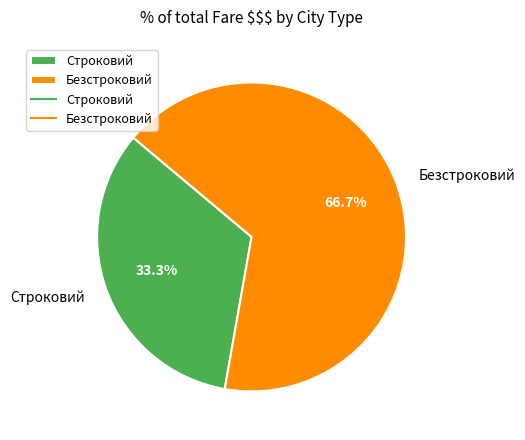

Is there any slice that represents more than half of the pie?

Yes